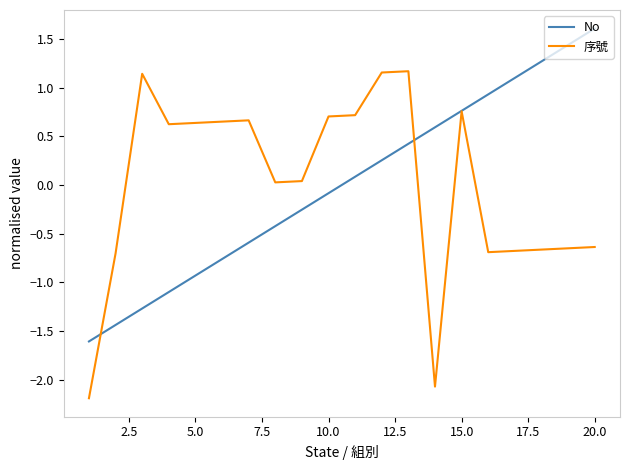

How many values in 序號 are below zero?

8